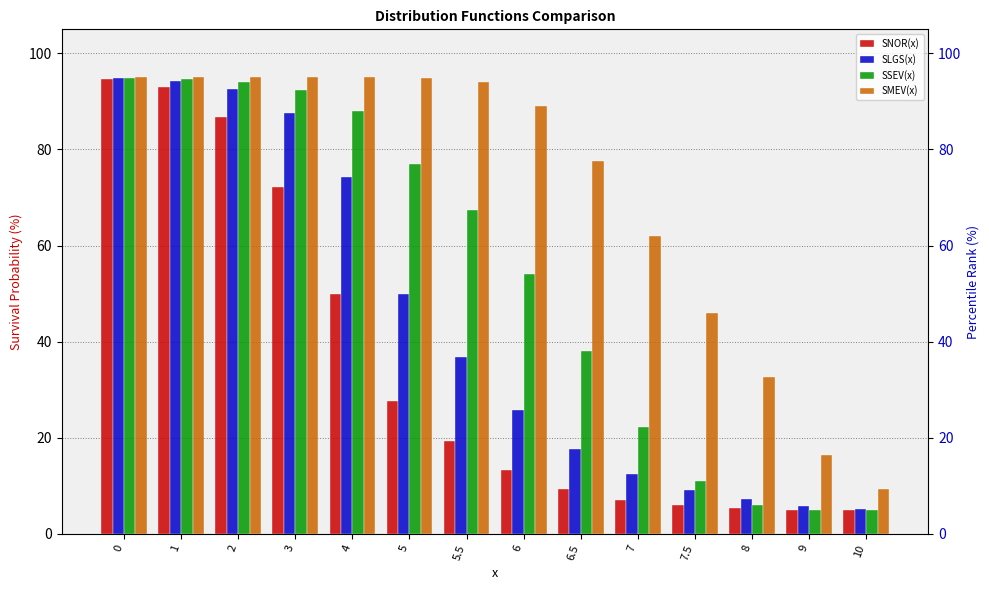

Which series changed the most between 2 and 6.5?

SNOR(x)